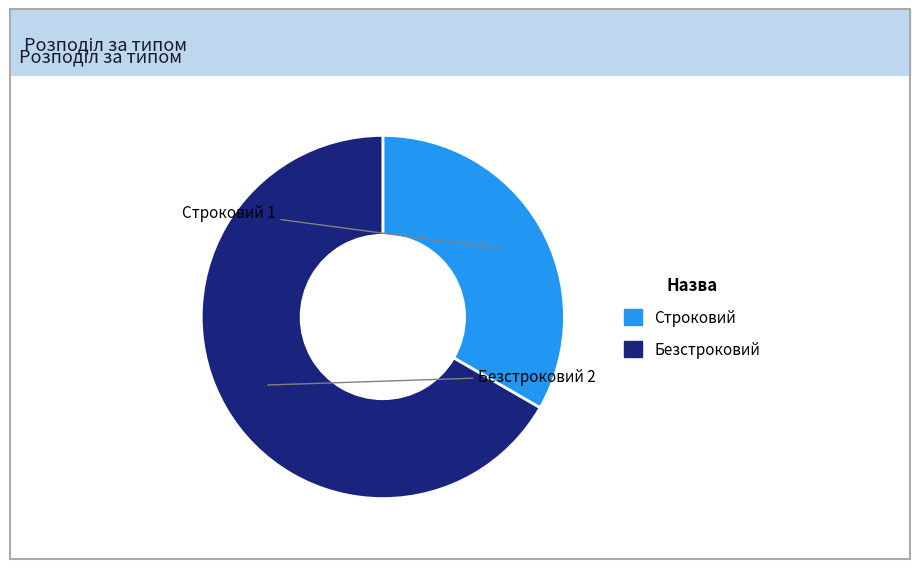

Count the number of slices in the pie.

2